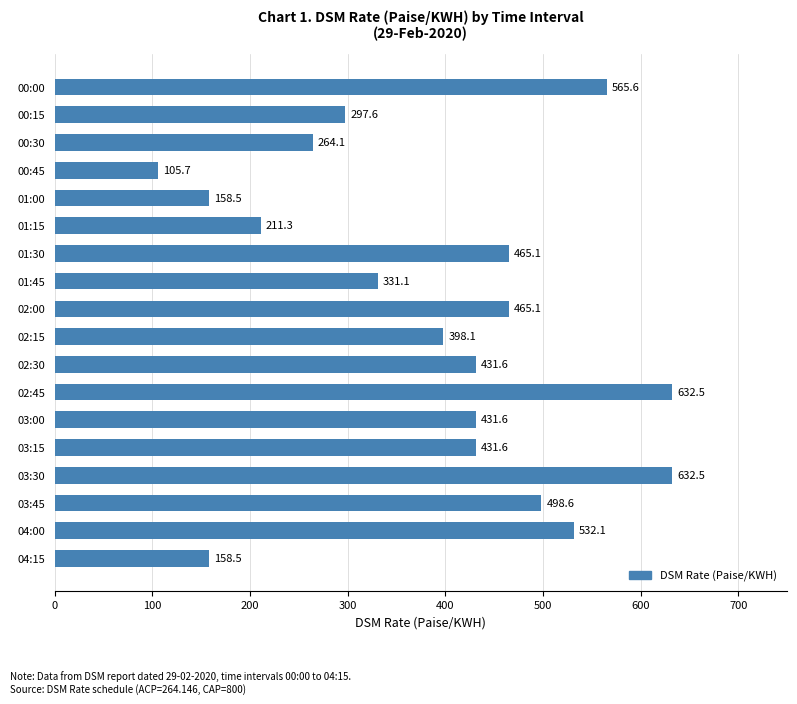

What is the average value?

389.5